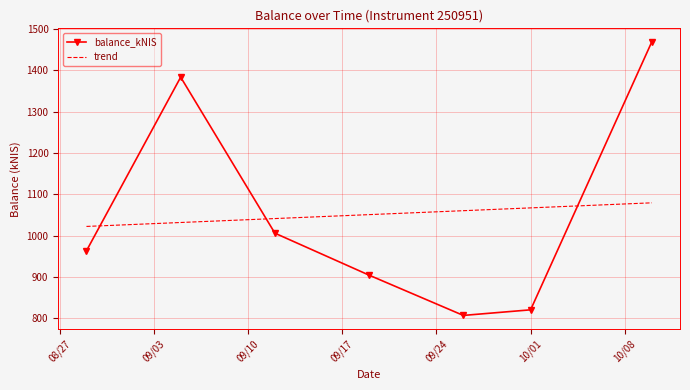

What is the difference between the second highest and minimum values in the trend series?

44.9